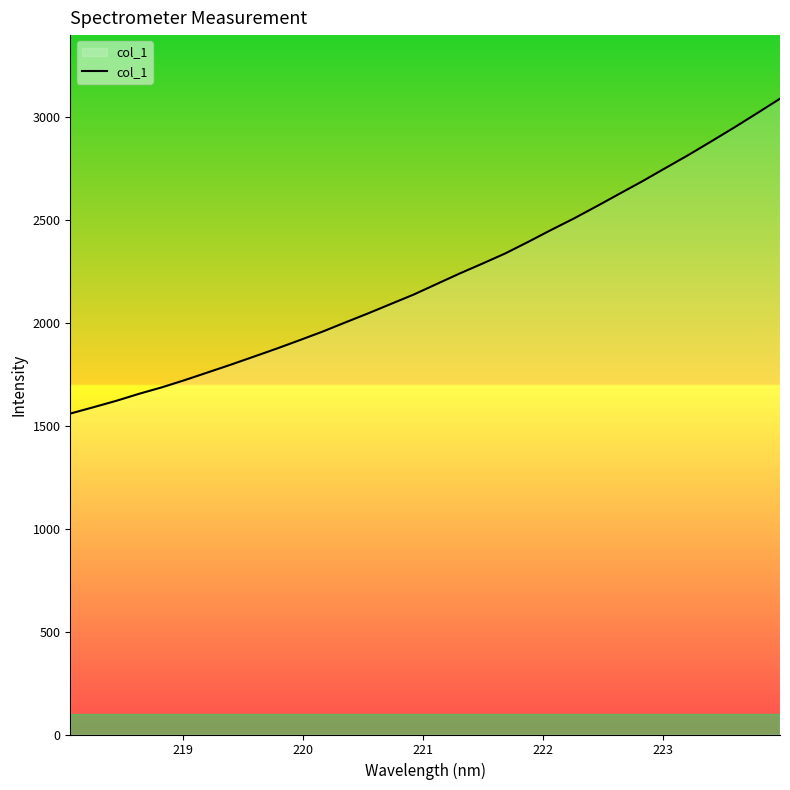

True or false: there are more than 0 points higher than both neighbors.

False